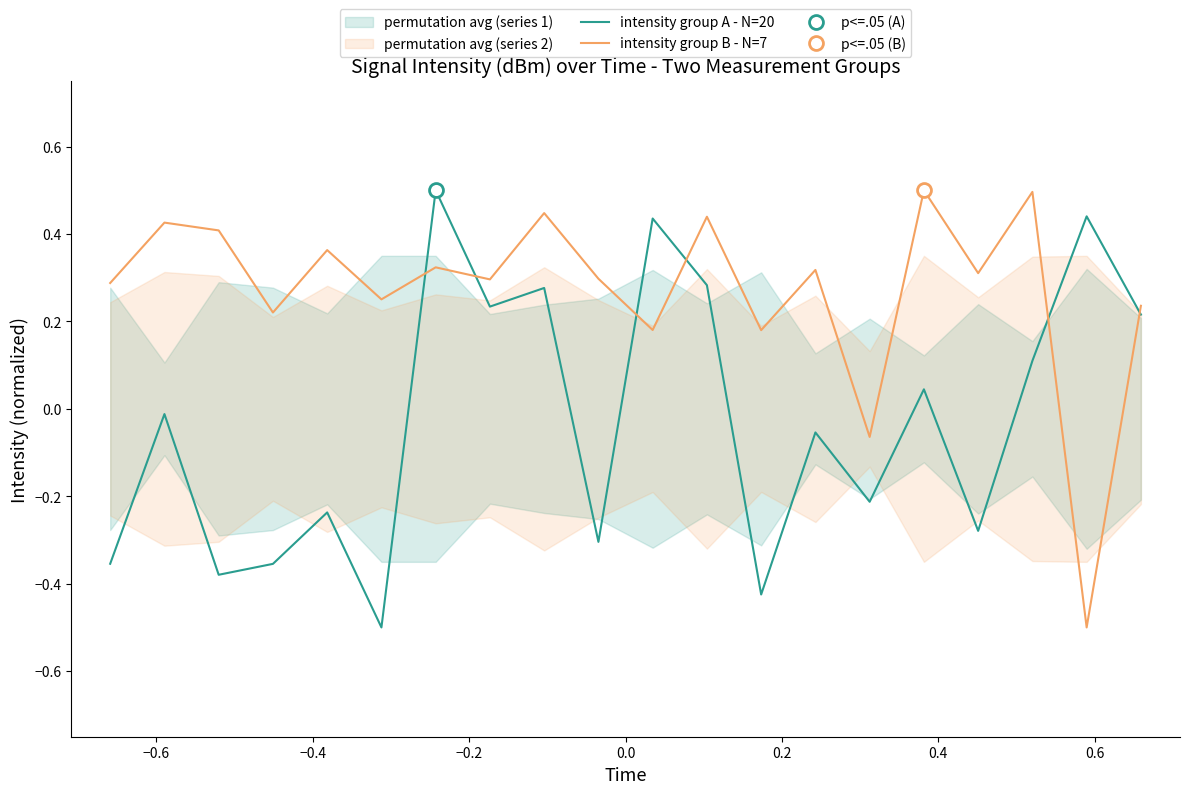

What is the highest value of the intensity group A - N=20 series?

0.5